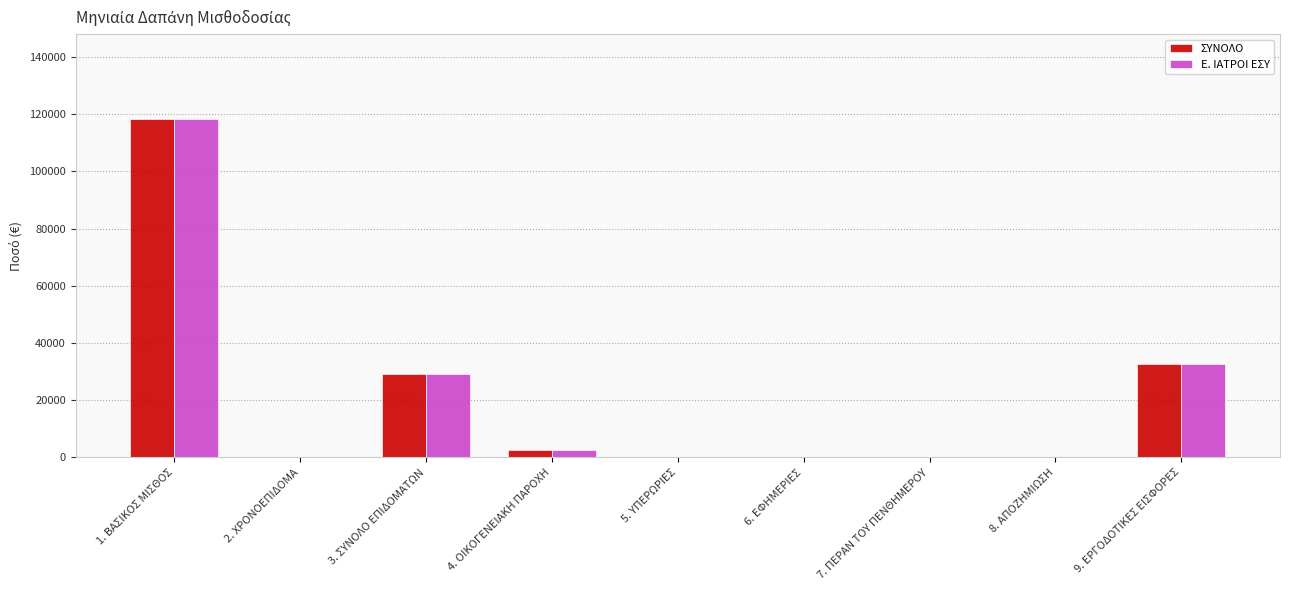

How many groups of bars are there?

9